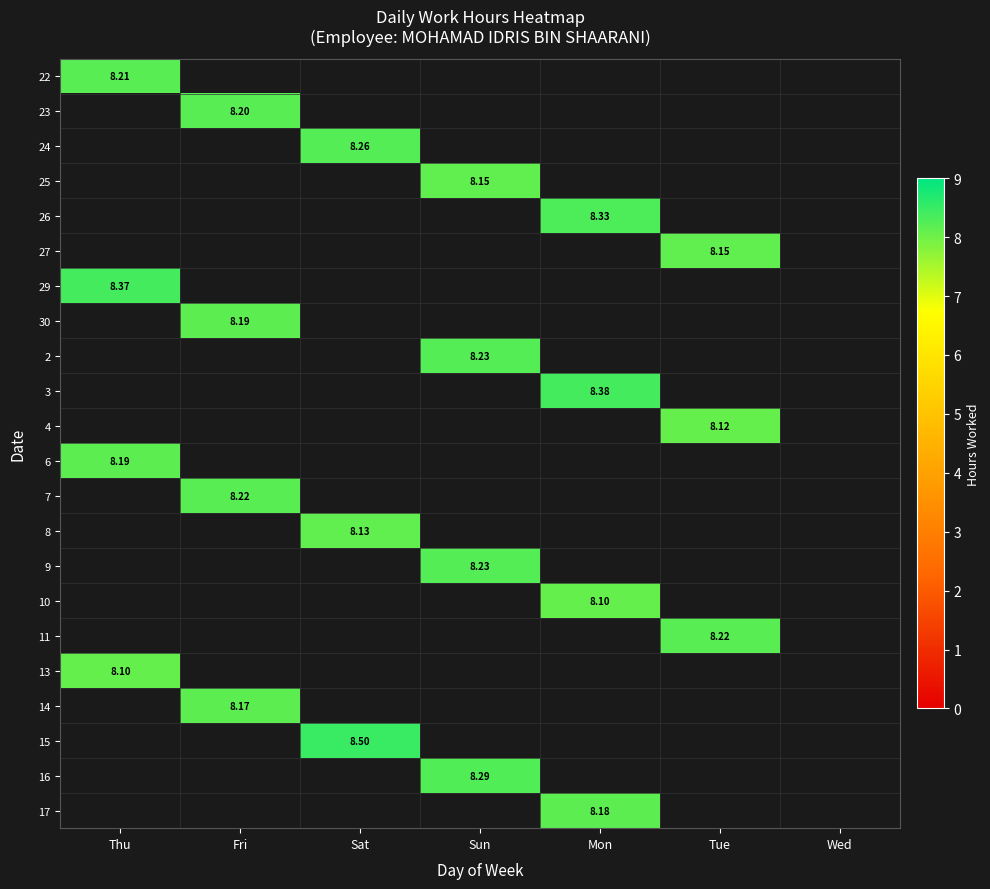

What is the total value across all series at Sat?

24.9